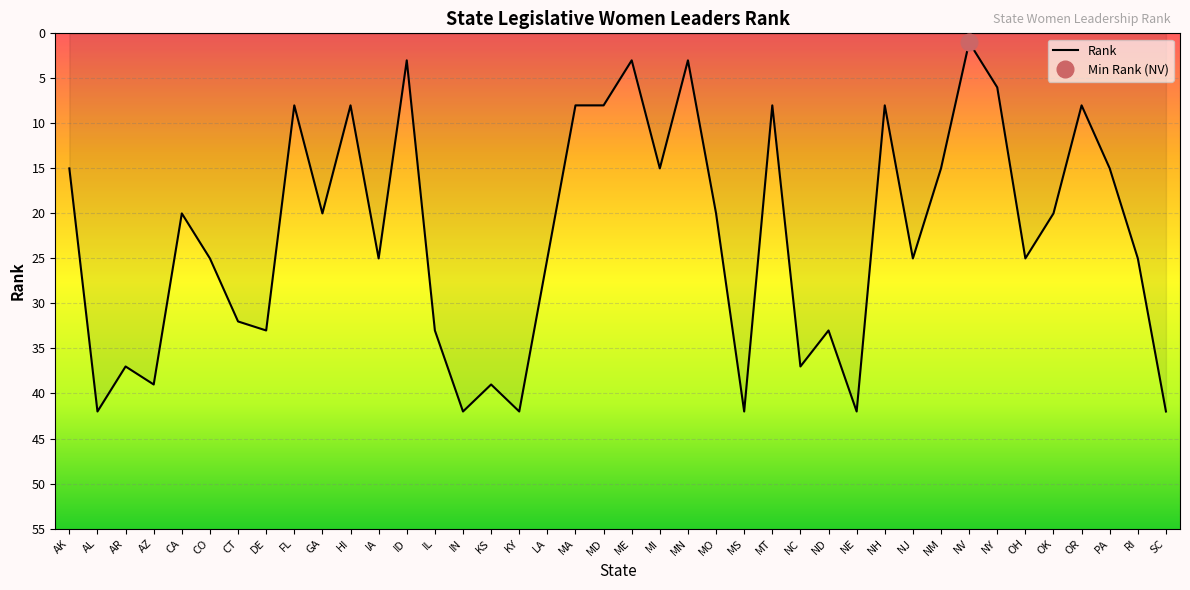

What is the change in value from GA to NJ?

+5